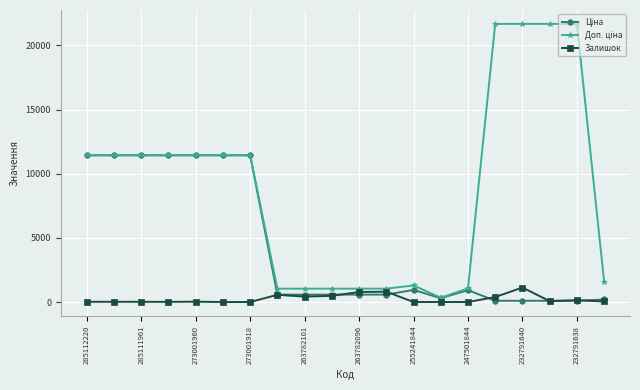

At how many categories does at least one series exceed 17147?

4